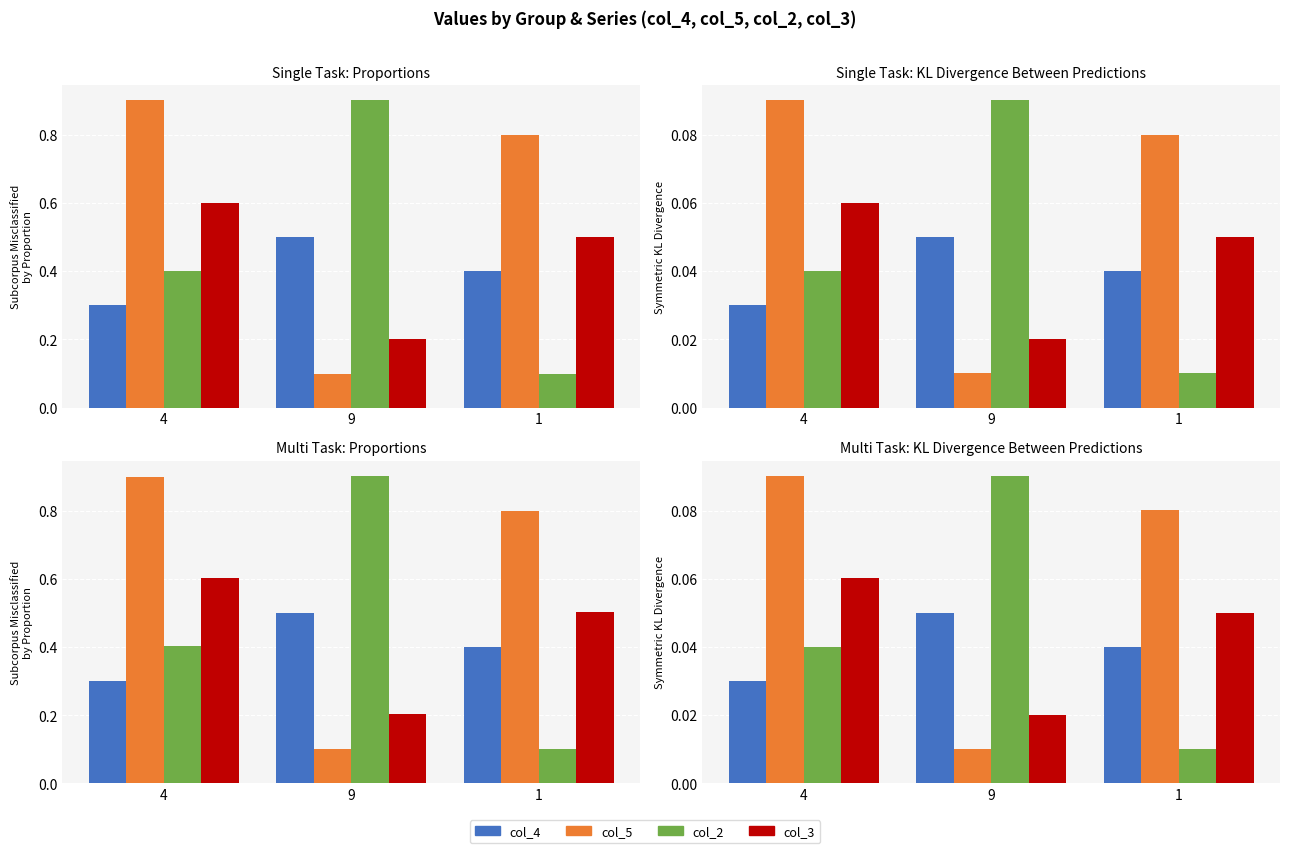

What is the total value across all series at 4?

0.2